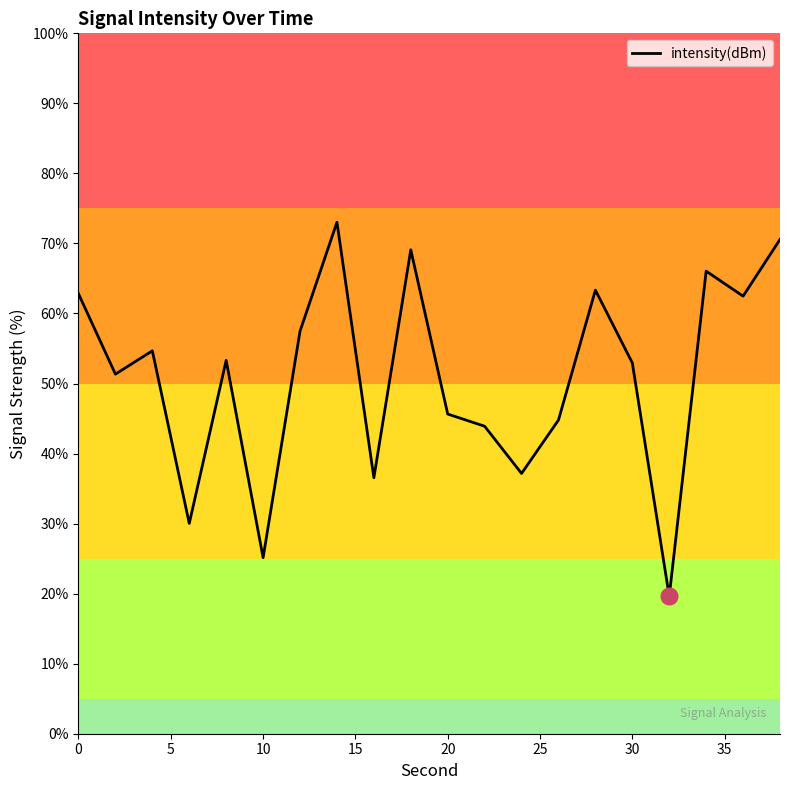

What is the smallest value displayed?

19.6